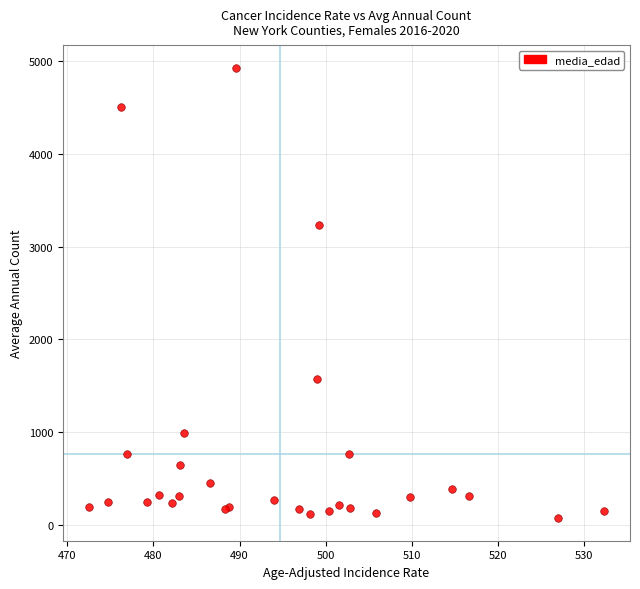

What Y value in the scatter plot is closest to 2500?

3234